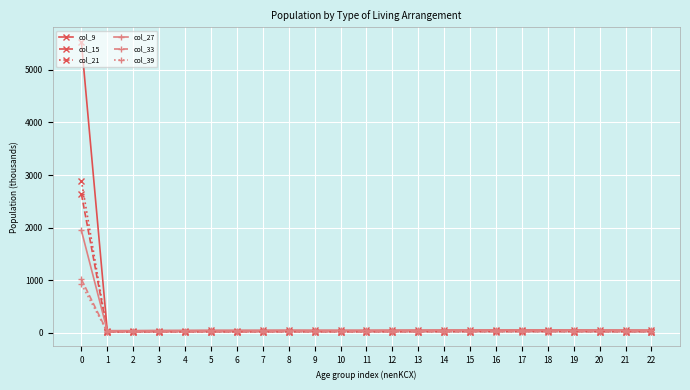

Which series has the widest spread of values?

col_9